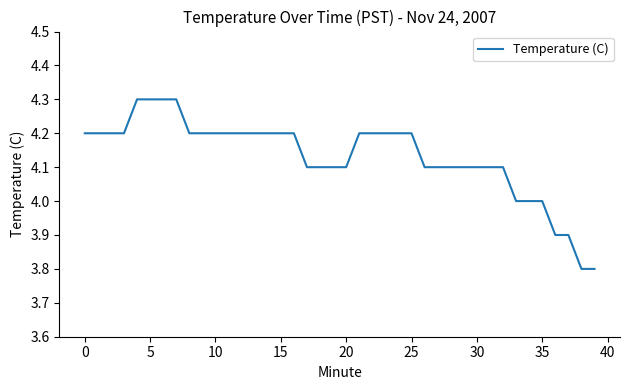

What is the greatest value displayed?

4.3